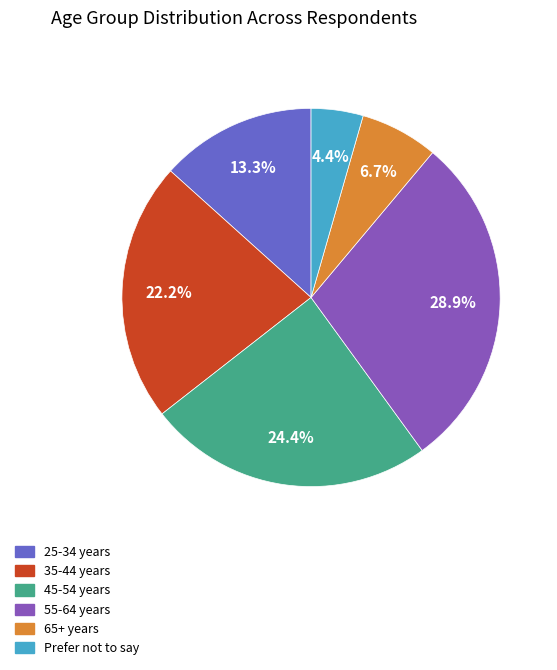

Rank the categories by value from highest to lowest.

55-64 years, 45-54 years, 35-44 years, 25-34 years, 65+ years, Prefer not to say